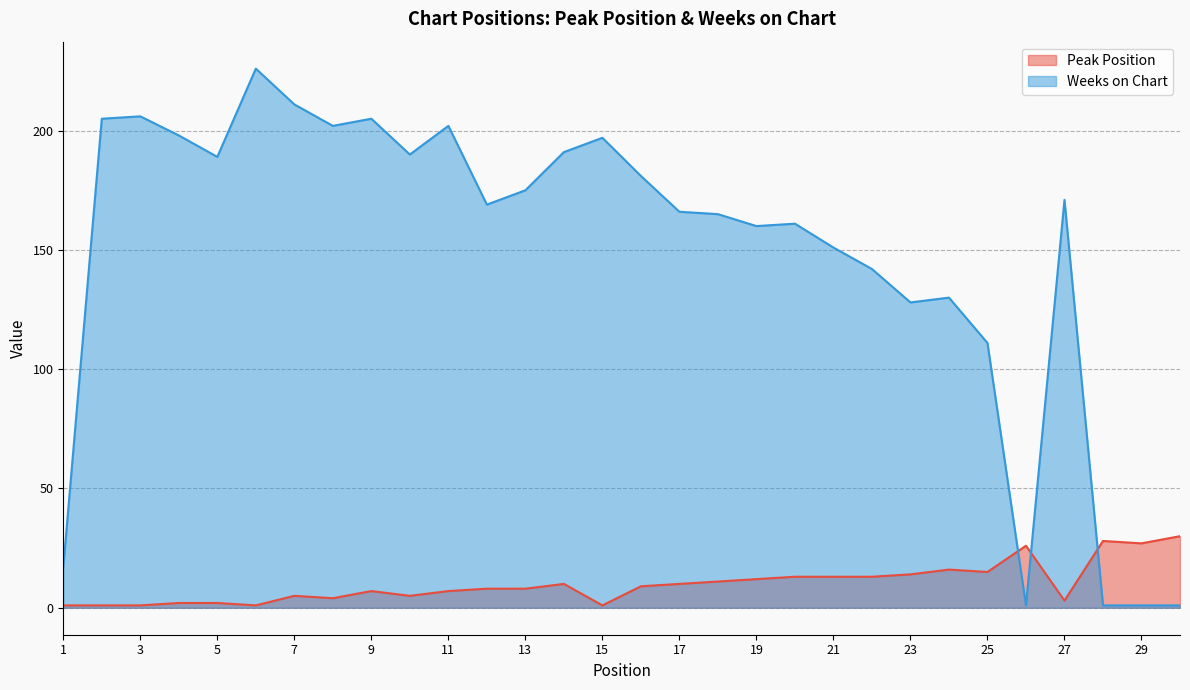

Rank the series by their average value, from lowest to highest.

Peak Position, Weeks on Chart